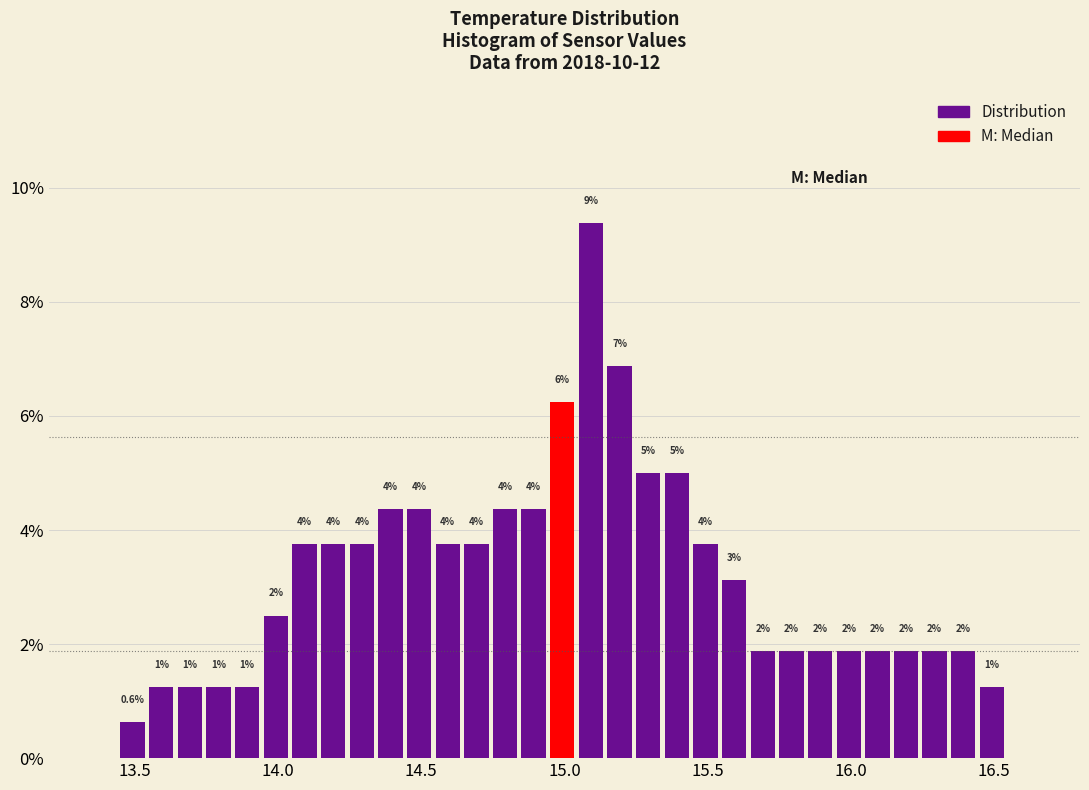

Around what value on the x-axis is the tallest bar? Give the approximate position of its centre, as read against the axis.

15.10